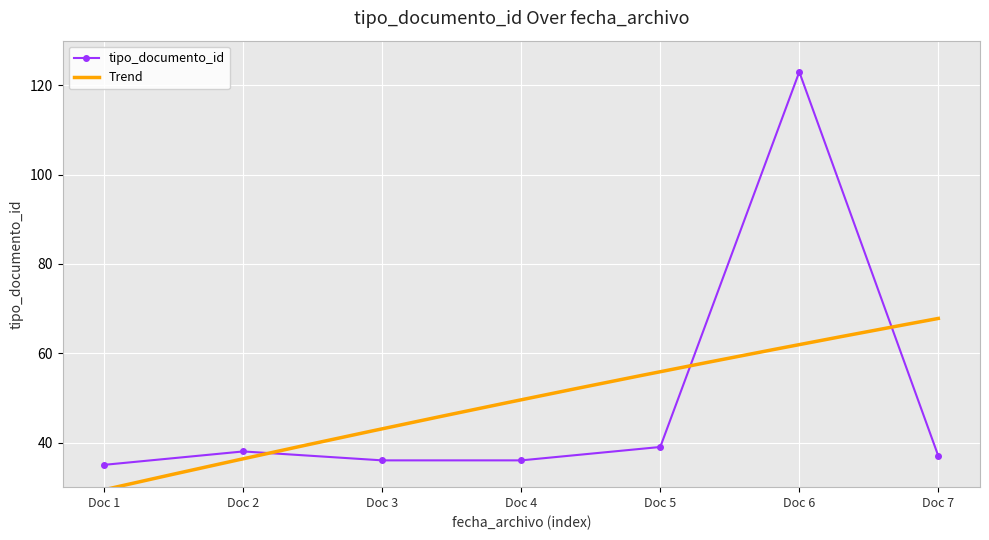

What is the value of the tipo_documento_id point at the 1st from the left?

35